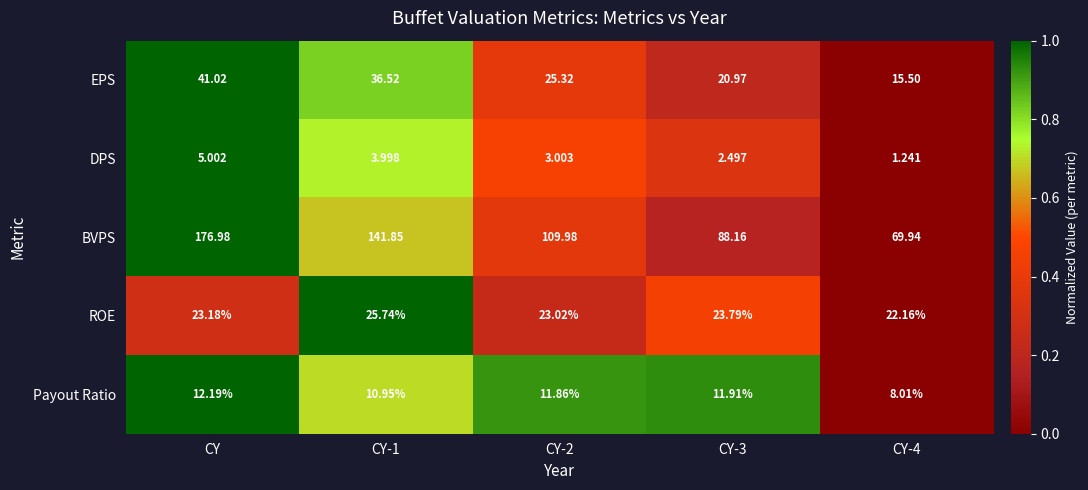

Rank the series at CY from highest to lowest value.

BVPS, EPS, ROE, Payout Ratio, DPS